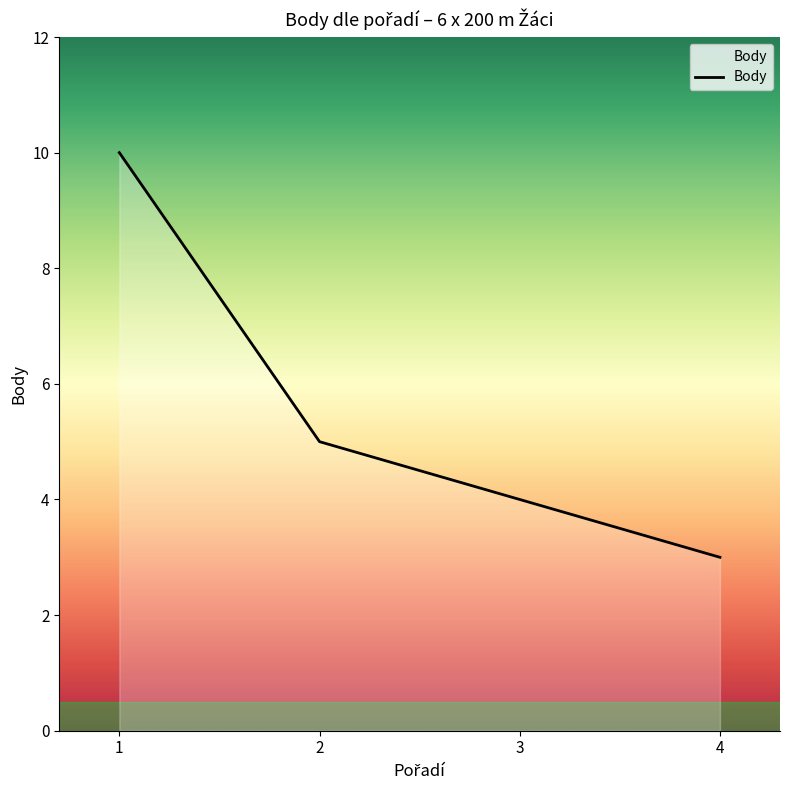

Where is the data nearest to the value 6?

2